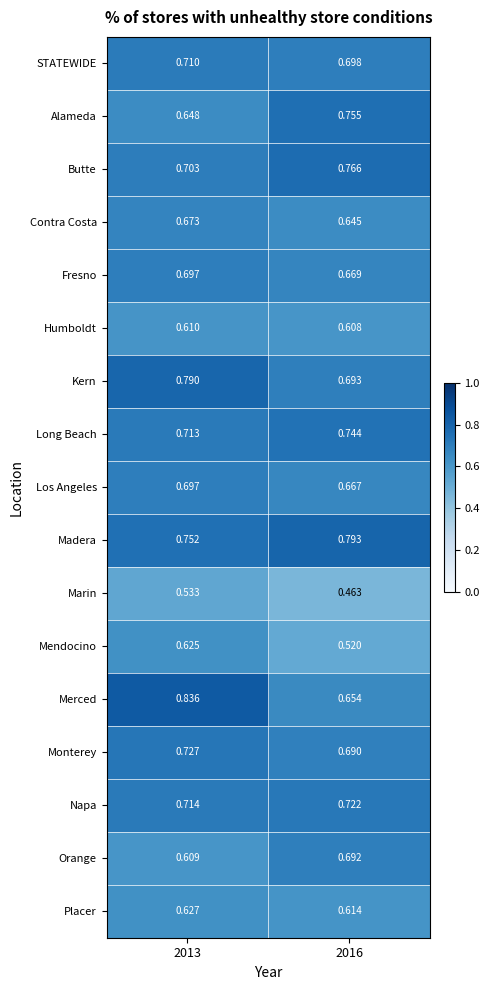

Which series has the largest total across all categories?

Madera